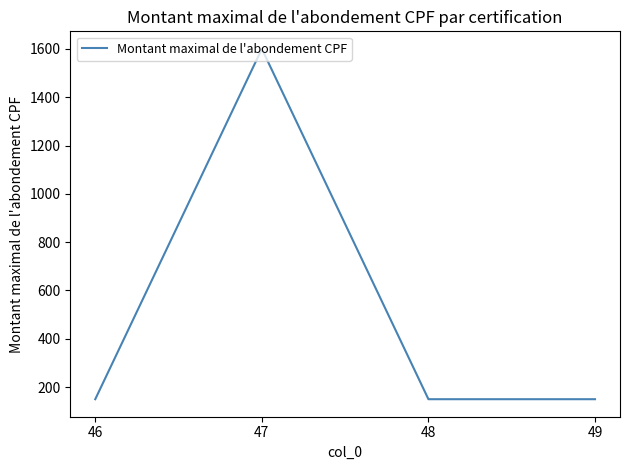

Where is the first local maximum?

47